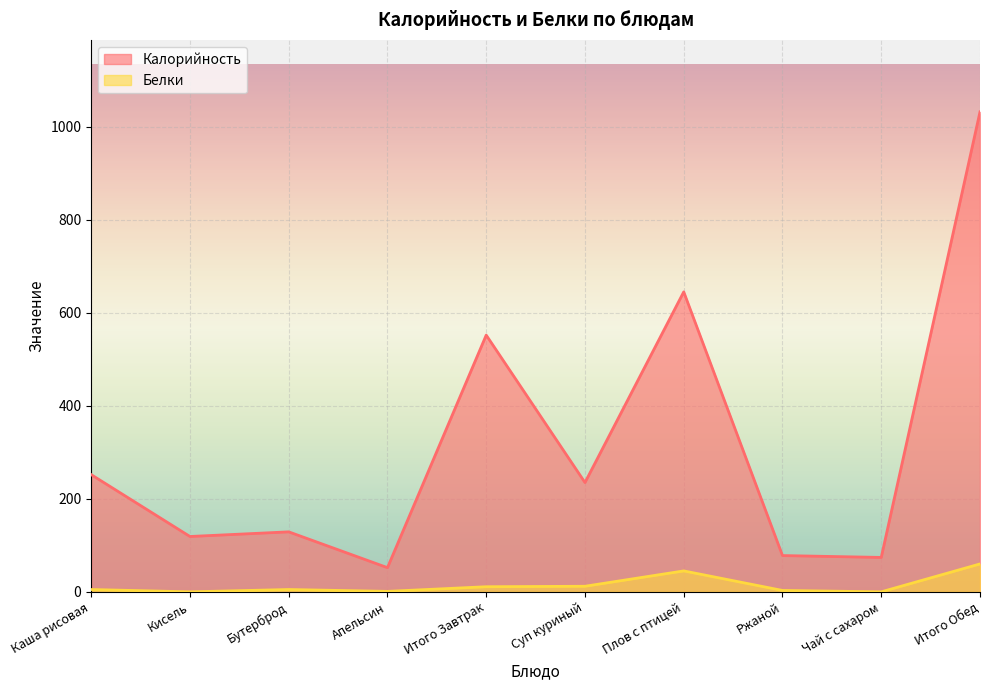

How many interior local peaks does the Белки series have?

2